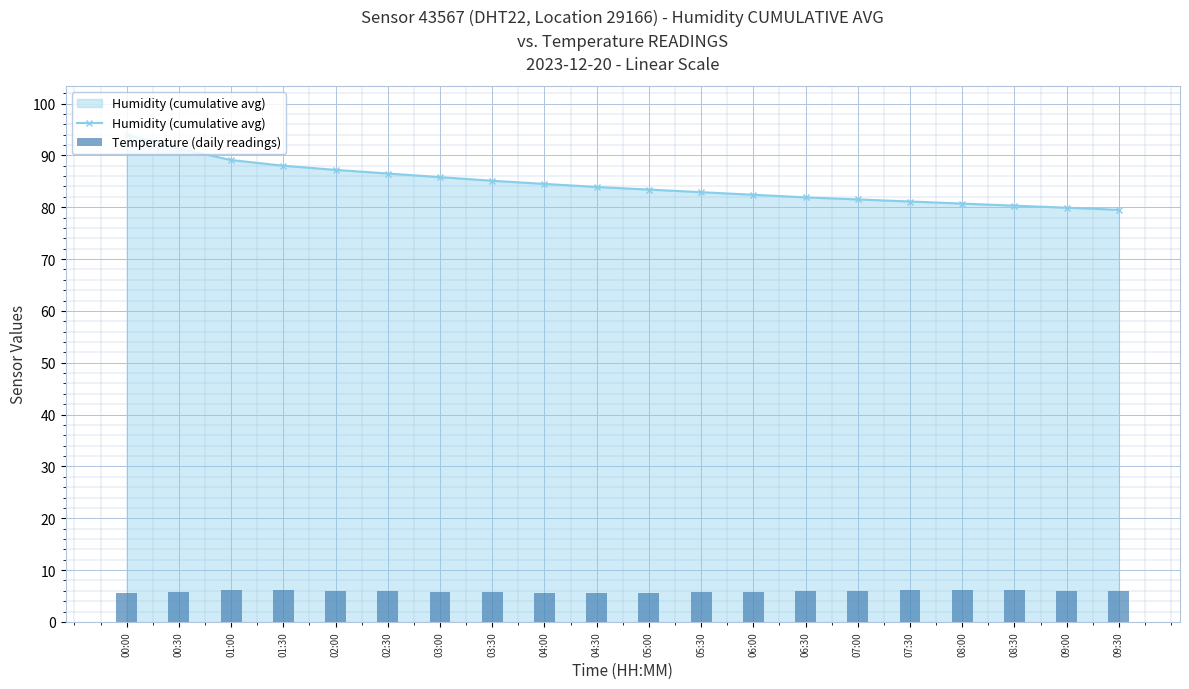

What are all the series names shown in the legend?

Humidity (cumulative avg), Temperature (daily readings)